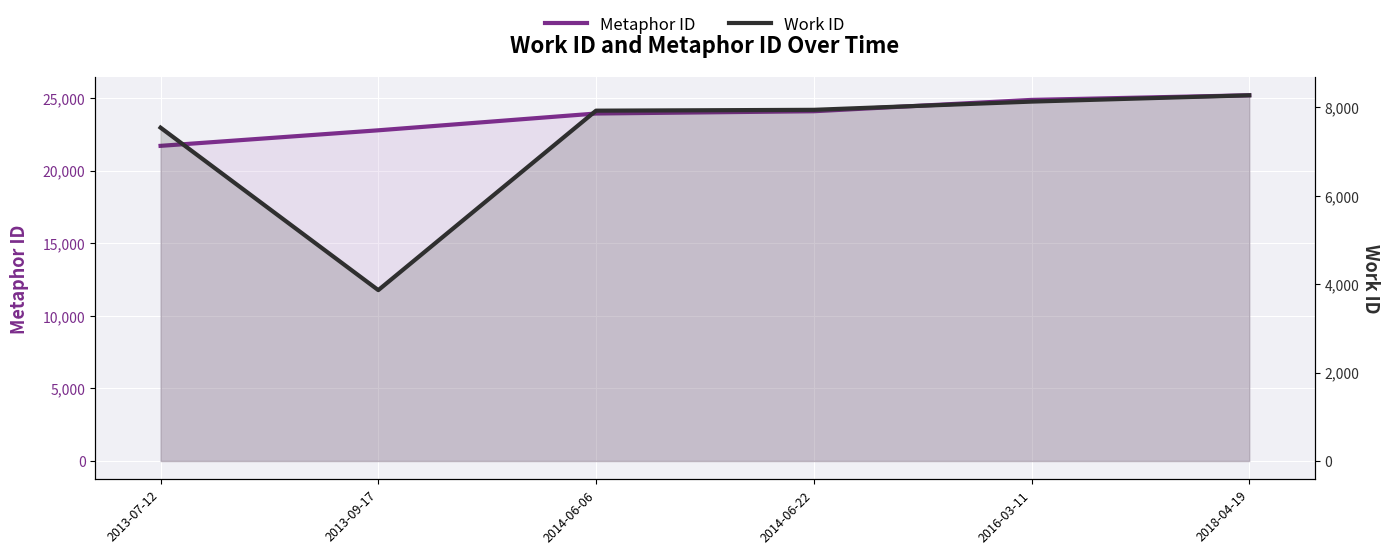

At which category is the sum across all series the highest?

2018-04-19